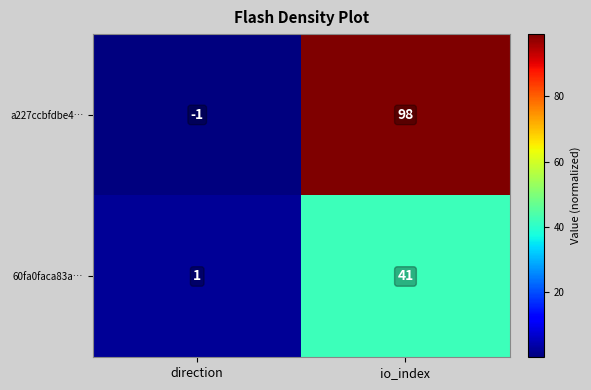

What is the difference between the 60fa0faca83a… values at io_index and direction?

40